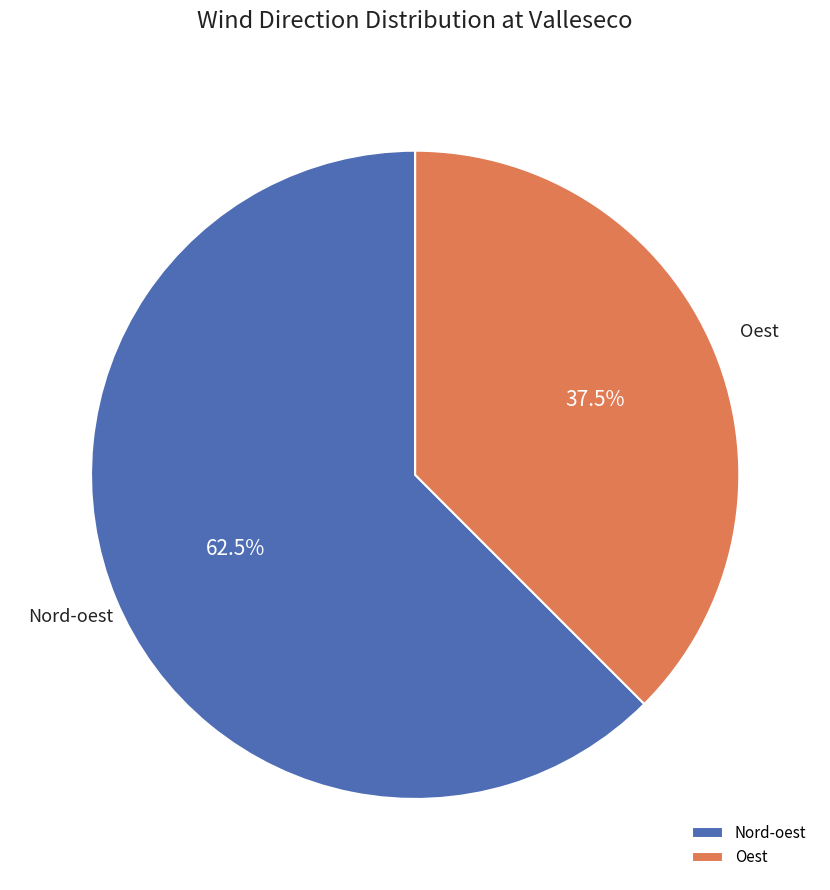

How many segments does this pie chart have?

2